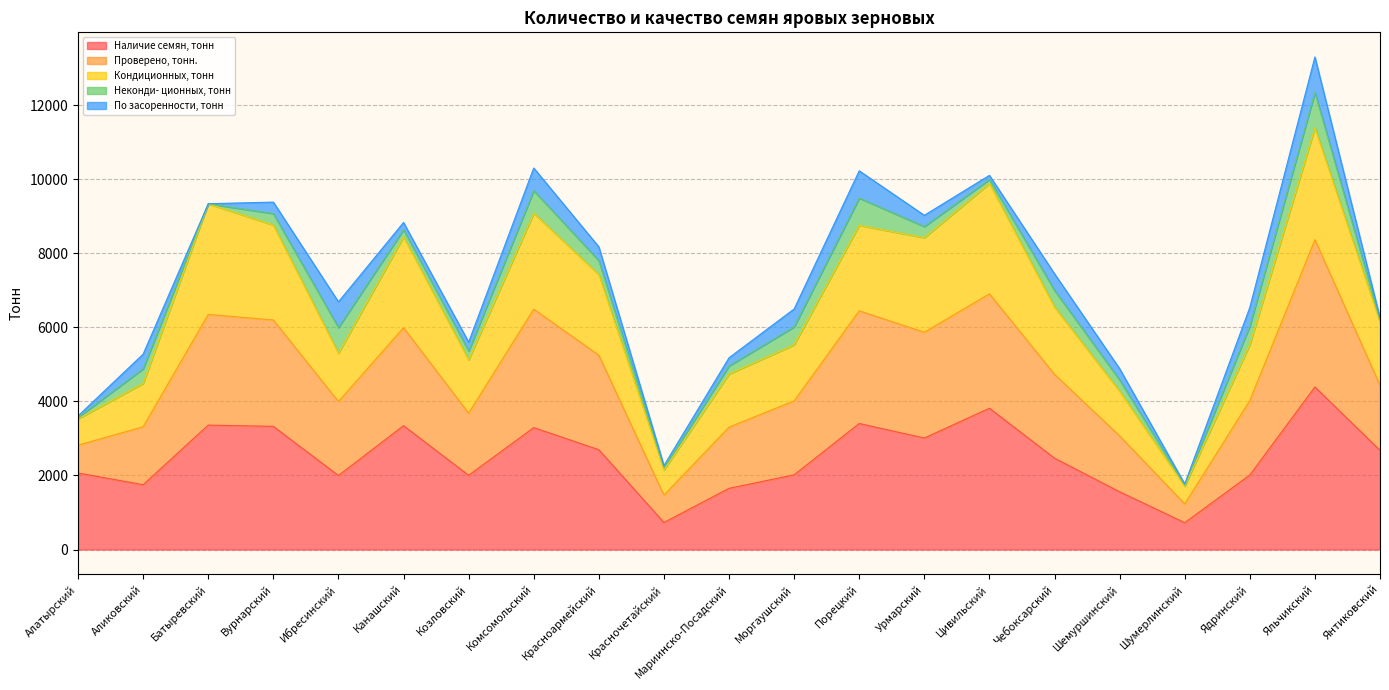

At which category is the sum across all series the highest?

Яльчикский